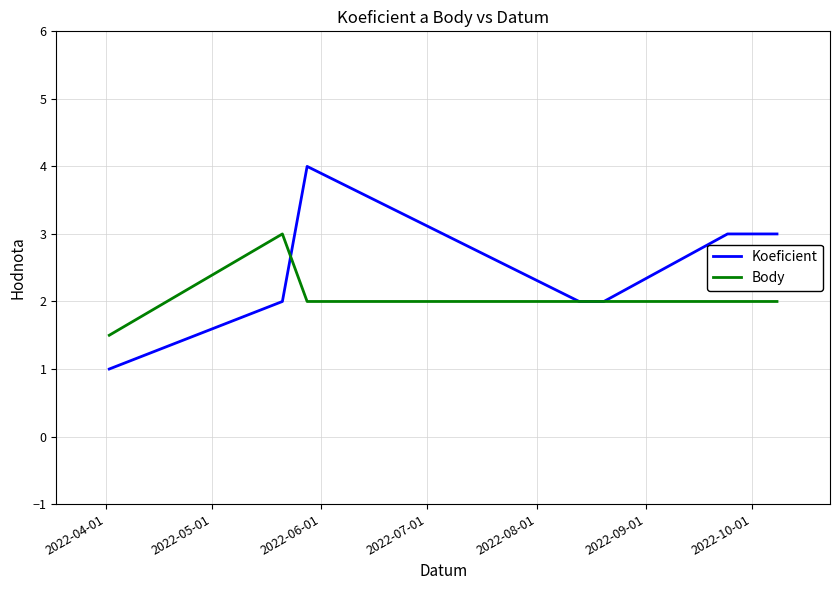

What are all the series names shown in the legend?

Koeficient, Body